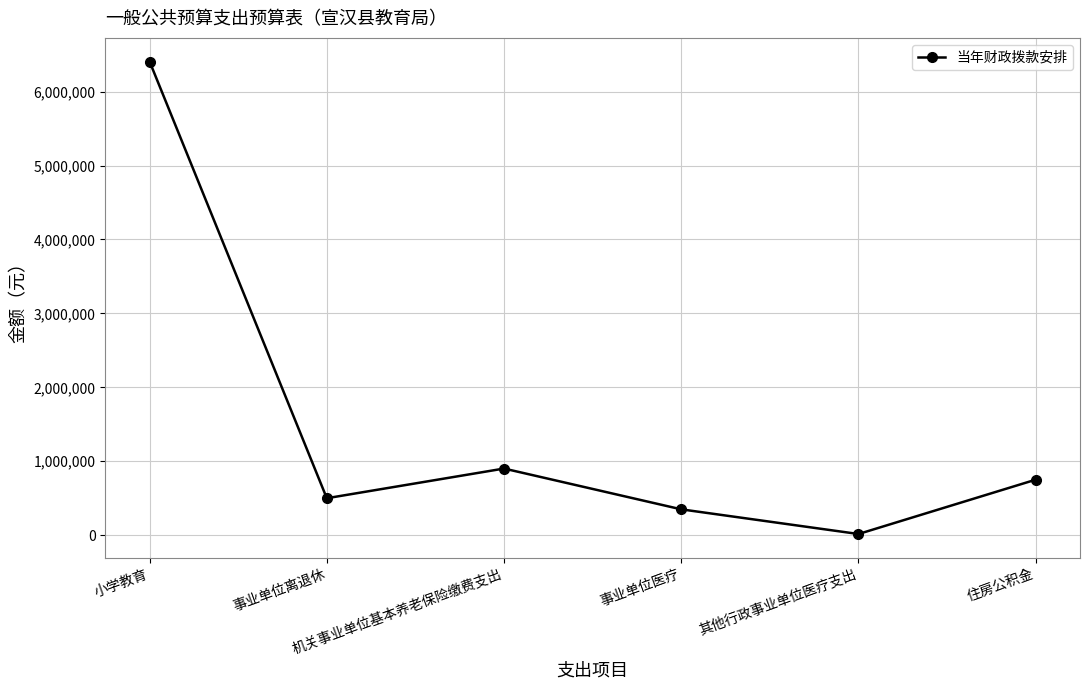

What is the minimum value shown in the chart?

16006